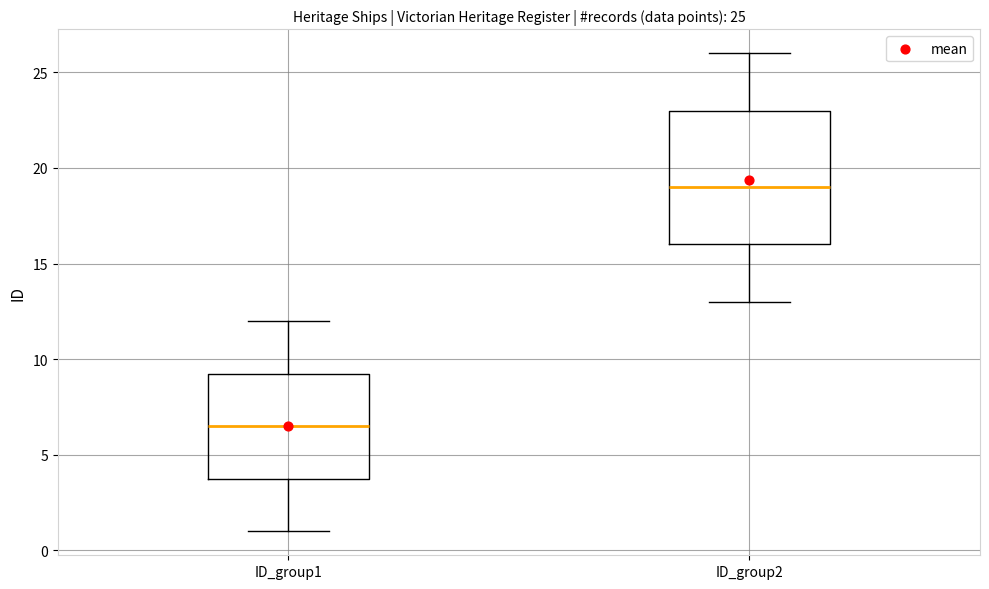

Which box is the tallest, from its lower edge to its upper edge?

ID_group2